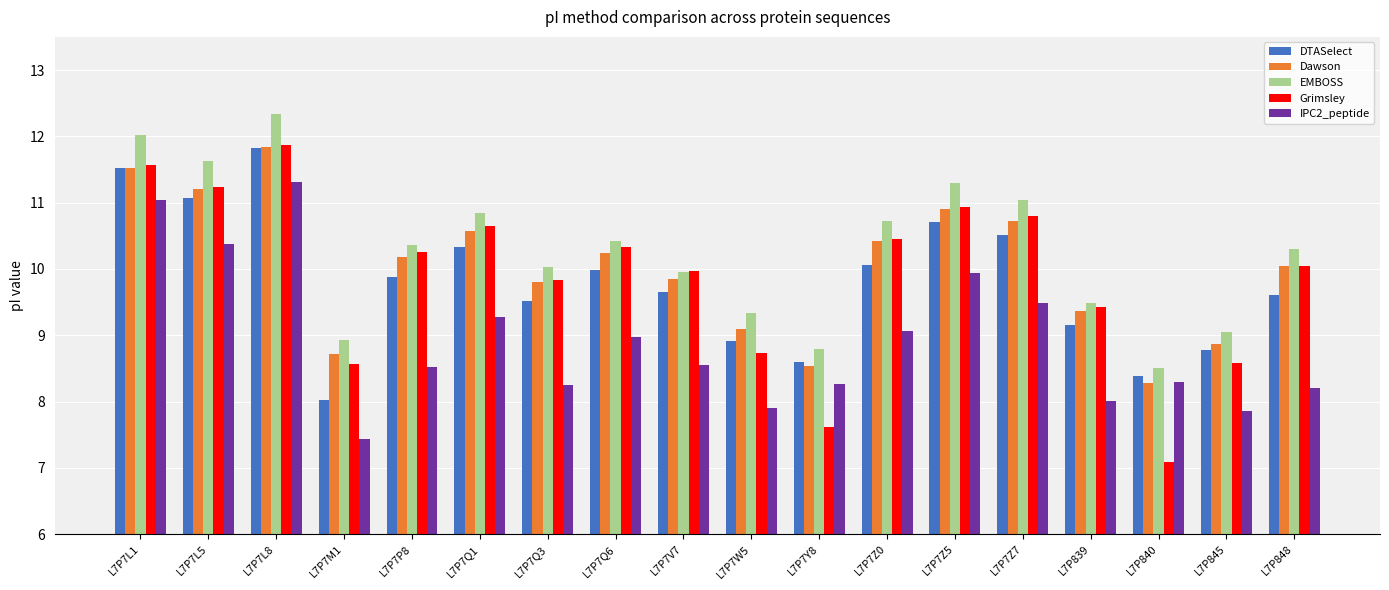

Which series changed the most between L7P7Q3 and L7P845?

Grimsley